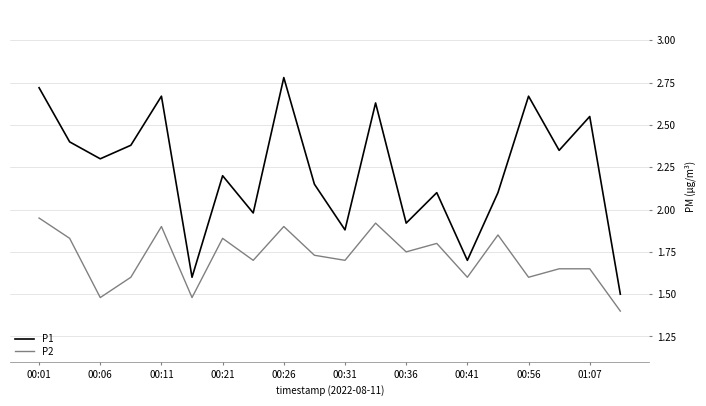

What is the difference between the maximum and minimum values in the P1 series?

1.3